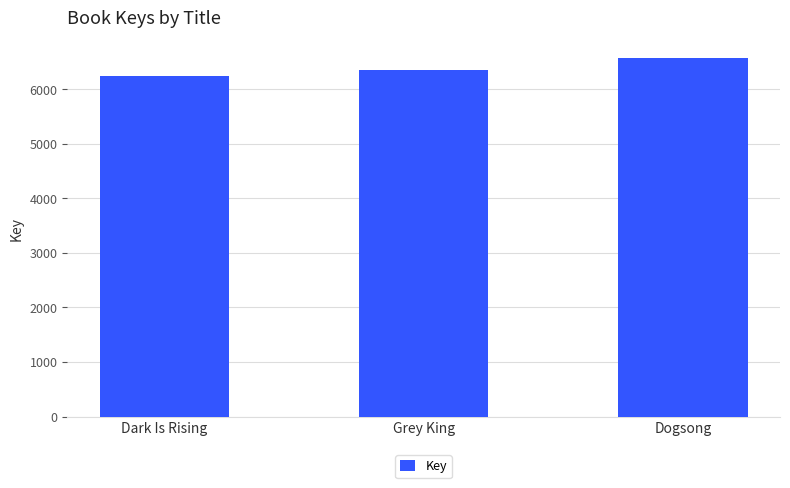

What is the difference between the maximum and second lowest values?

220